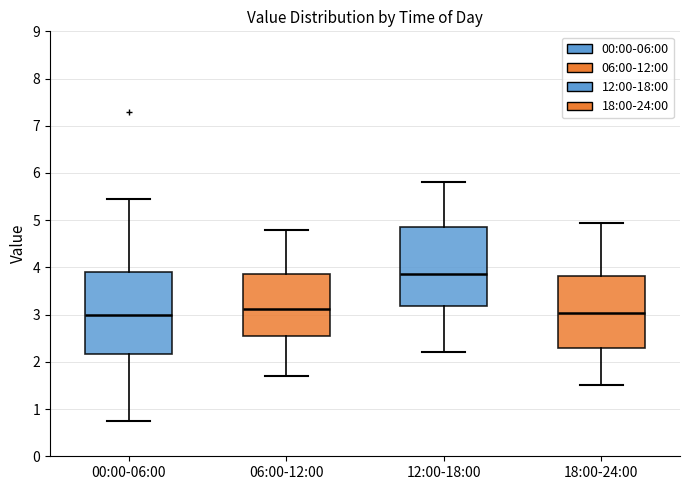

Reading left to right, read every box against the y-axis: the position of its median line, the range the box covers, and the ends of its whiskers. The values are not printed on the chart, so give them approximately, as read against the axis.

00:00-06:00: median 3.0, box 2.2 to 3.9, whiskers 0.8 to 5.5
06:00-12:00: median 3.1, box 2.5 to 3.9, whiskers 1.7 to 4.8
12:00-18:00: median 3.9, box 3.2 to 4.9, whiskers 2.2 to 5.8
18:00-24:00: median 3.0, box 2.3 to 3.8, whiskers 1.5 to 5.0